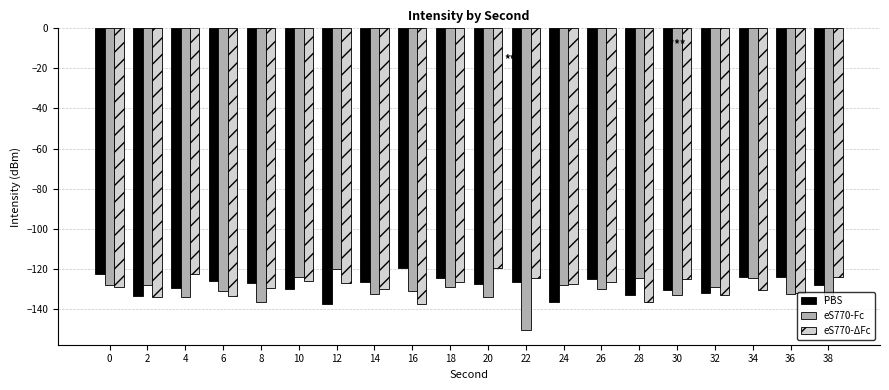

What is the difference between the maximum and minimum values in the PBS series?

17.7